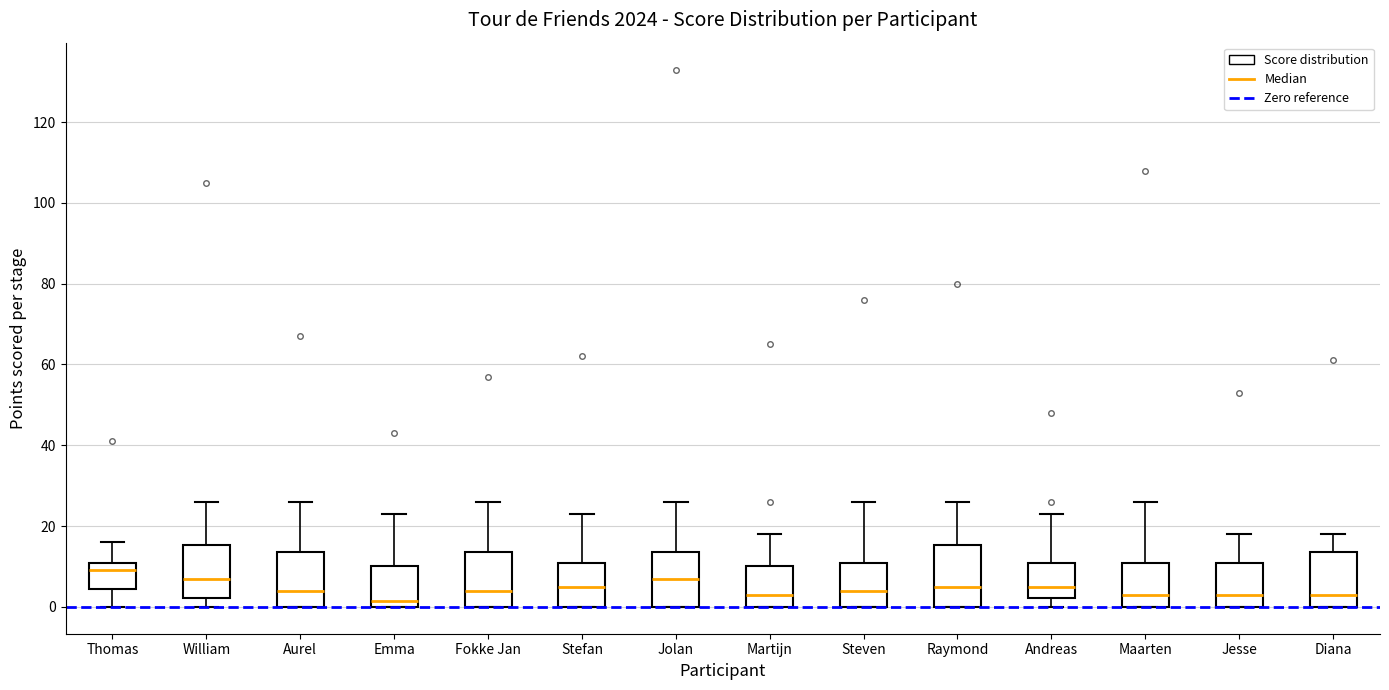

Reading left to right, transcribe this box plot: for each box, give where its median line is, the range the box spans, and where its two whiskers end, as read against the y-axis. The values are not printed on the chart, so give them approximately, as read against the axis.

Thomas: median 10 (just below the box's upper edge), box 4 to 10, whiskers 0 to 16
William: median 8, box 2 to 16, whiskers 0 to 26
Aurel: median 4, box 0 to 14, whiskers 0 to 26
Emma: median 2, box 0 to 10, whiskers 0 to 24
Fokke Jan: median 4, box 0 to 14, whiskers 0 to 26
Stefan: median 6, box 0 to 10, whiskers 0 to 24
Jolan: median 8, box 0 to 14, whiskers 0 to 26
Martijn: median 4, box 0 to 10, whiskers 0 to 18
Steven: median 4, box 0 to 10, whiskers 0 to 26
Raymond: median 6, box 0 to 16, whiskers 0 to 26
Andreas: median 6, box 2 to 10, whiskers 0 to 24
Maarten: median 4, box 0 to 10, whiskers 0 to 26
Jesse: median 4, box 0 to 10, whiskers 0 to 18
Diana: median 4, box 0 to 14, whiskers 0 to 18